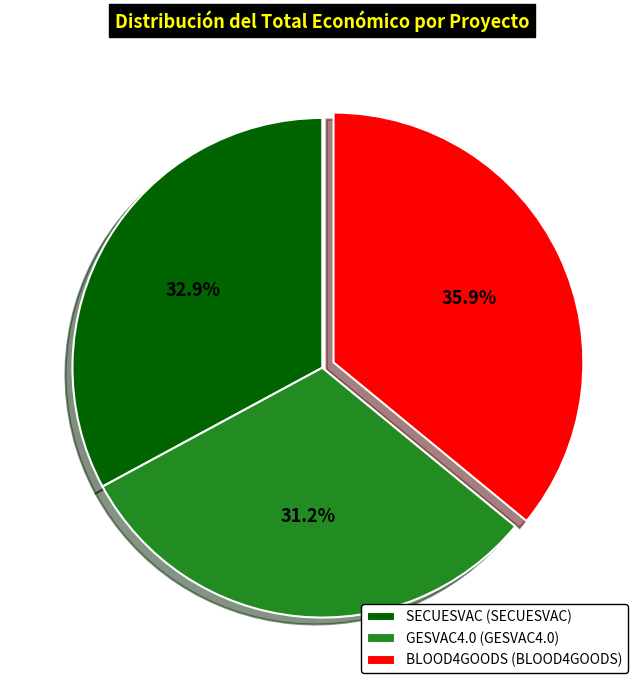

To the nearest percent, what percentage of the pie is SECUESVAC?

33%